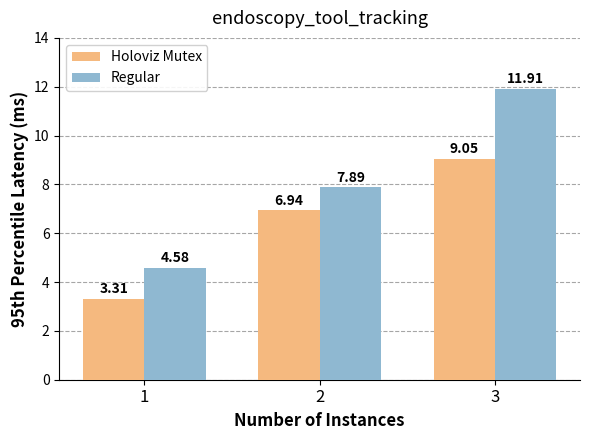

The value of Holoviz Mutex at 1 is 3.3. True or false?

True